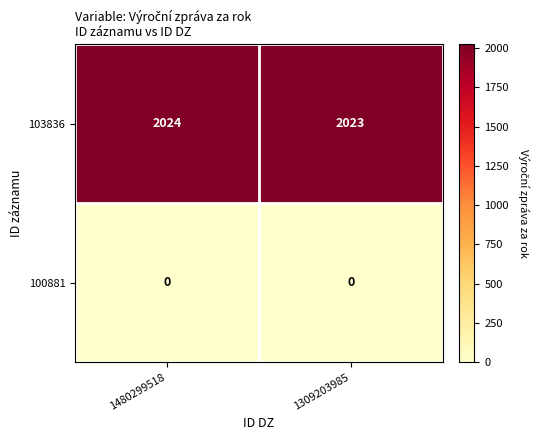

Reading left to right, list all the values displayed in this chart.

103836: 2024	2023
100881: 0	0